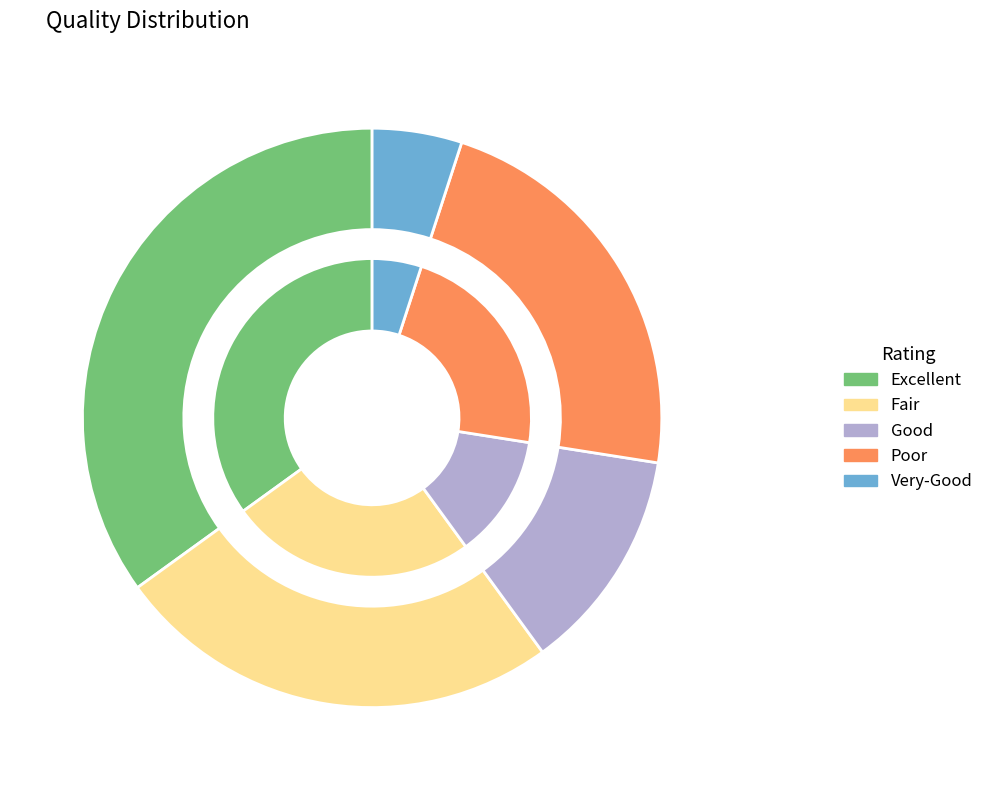

Is there a majority slice in this chart?

No